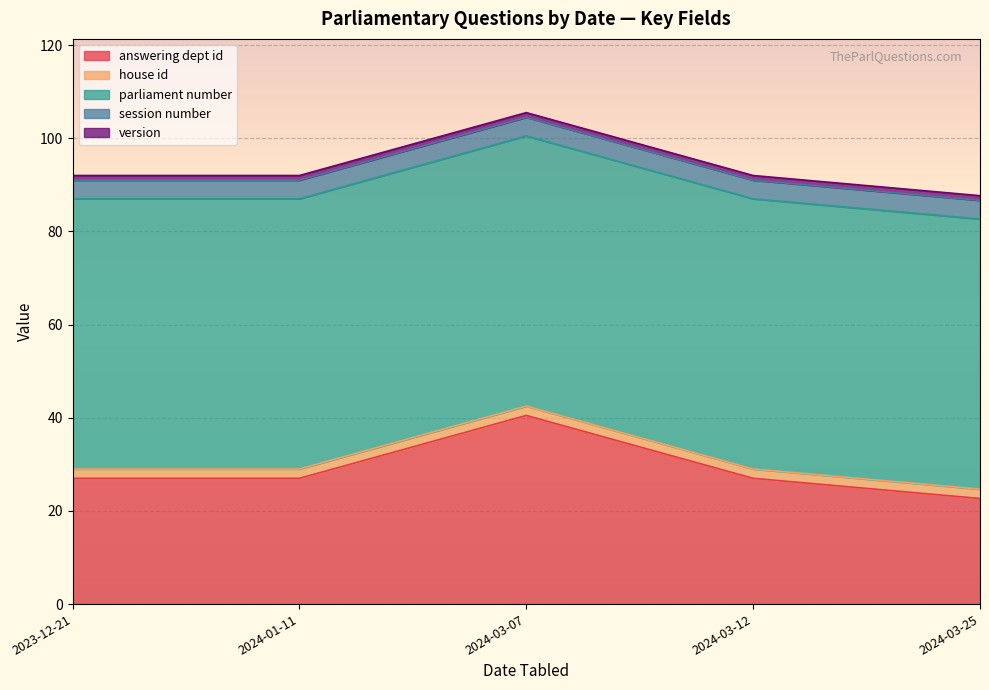

What is the minimum value for answering dept id?

22.7